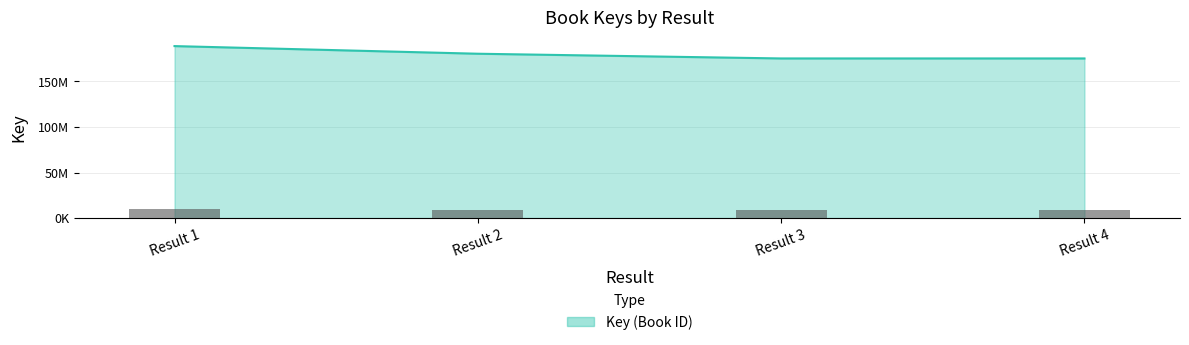

How many categories are shown in the chart?

4